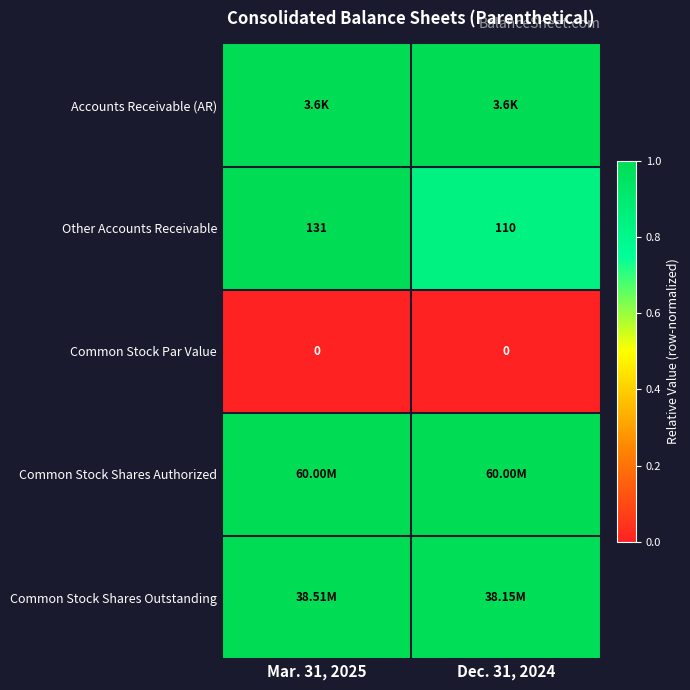

Which has a higher value, Dec. 31, 2024 or Mar. 31, 2025?

Dec. 31, 2024